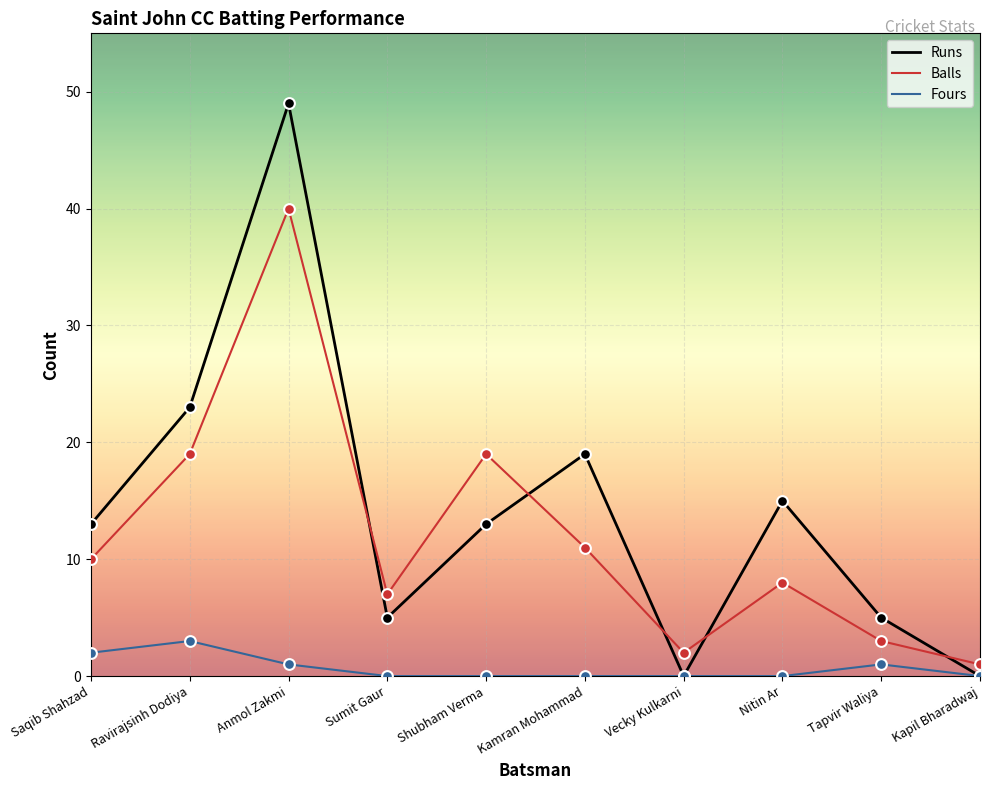

Is the value of Fours at Sumit Gaur greater than the value of Balls at Shubham Verma?

No